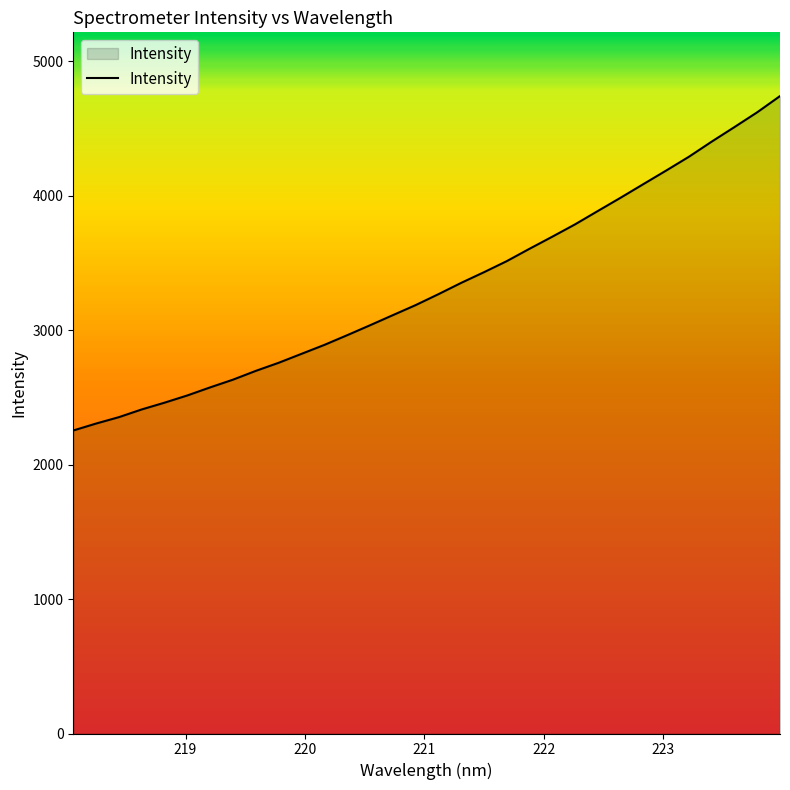

What is the greatest value displayed?

4739.6